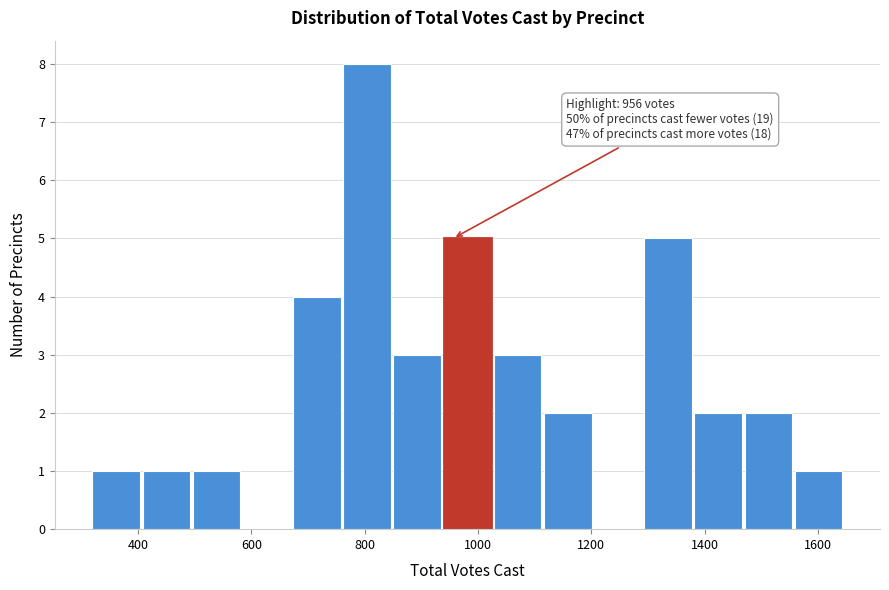

Which range on the x-axis has the tallest bar?

760 to 860